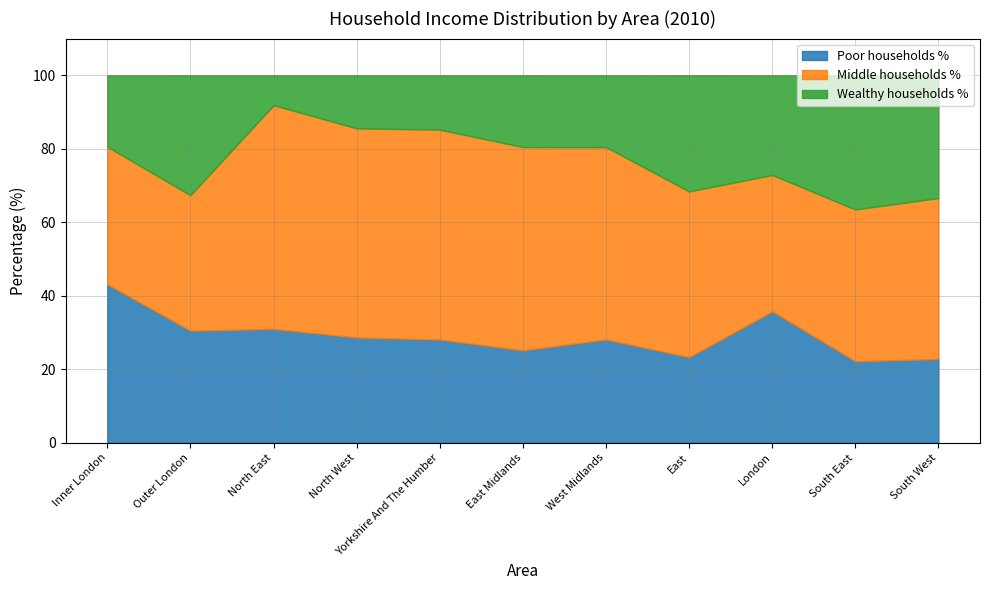

Reading left to right, transcribe all the data shown in this chart.

Poor households %: 43.1	30.5	31.0	28.6	28.1	25.2	28.1	23.3	35.8	22.2	22.8
Middle households %: 37.5	36.9	60.9	56.9	57.1	55.3	52.3	45.1	37.1	41.3	43.8
Wealthy households %: 19.4	32.6	8.1	14.4	14.8	19.5	19.5	31.6	27.1	36.5	33.4